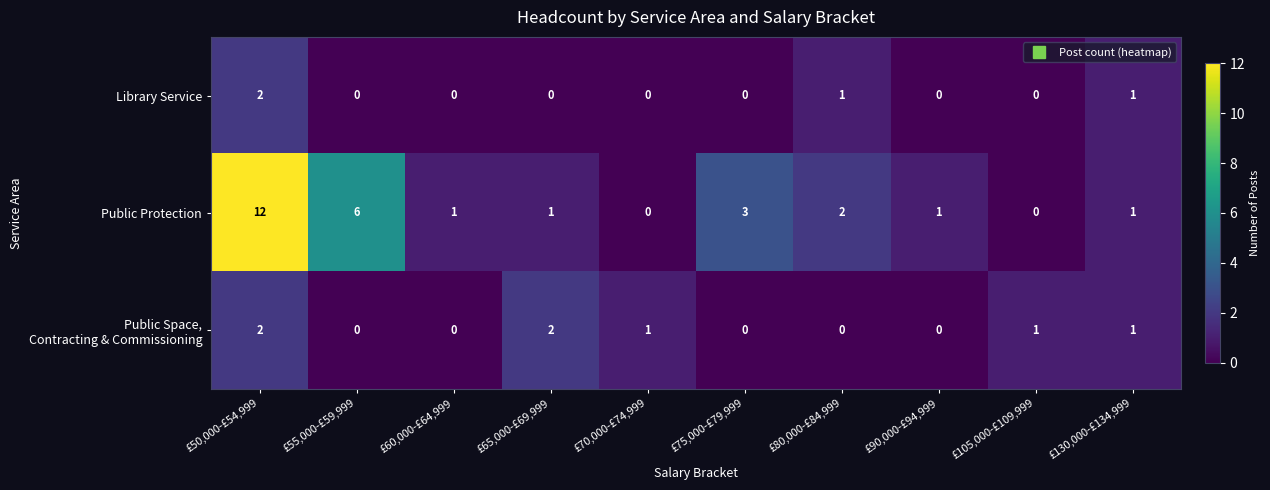

How many data points does each series have?

10